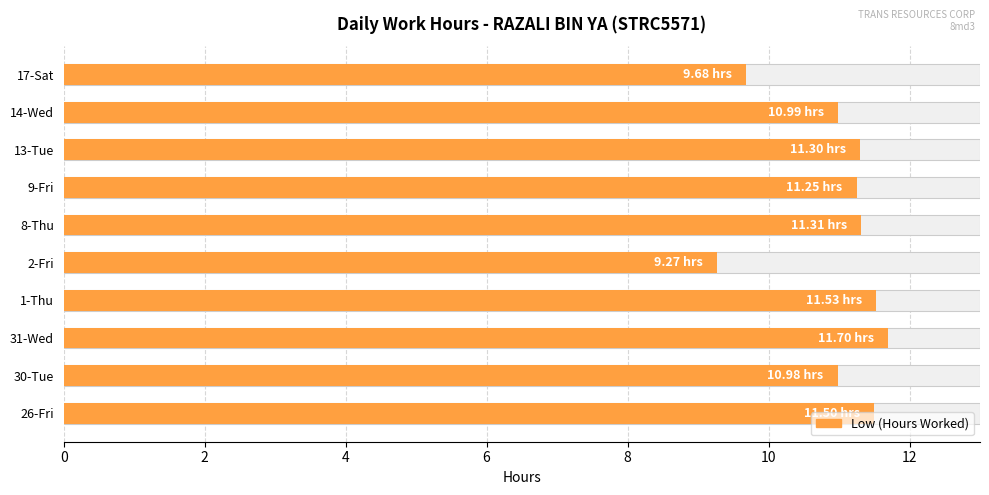

What is the average value?

11.0